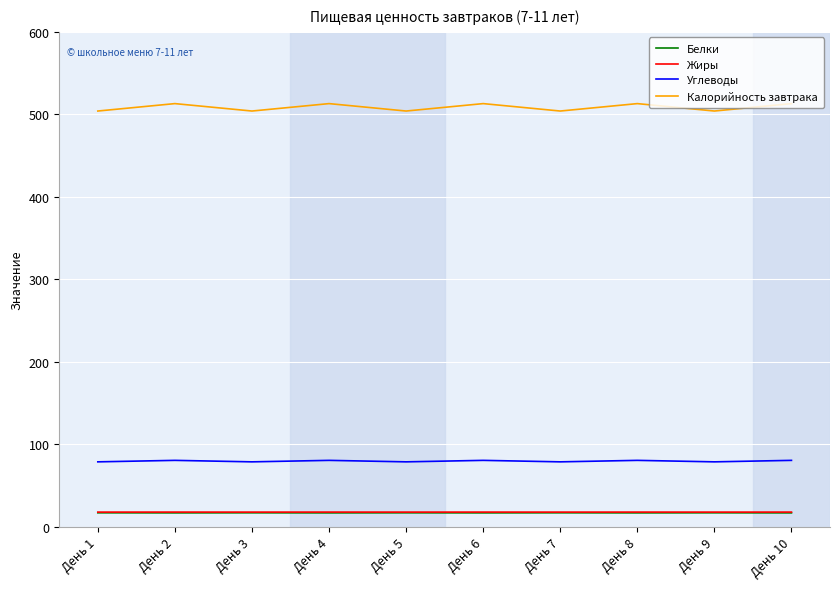

True or false: Белки and Углеводы intersect in this chart.

False